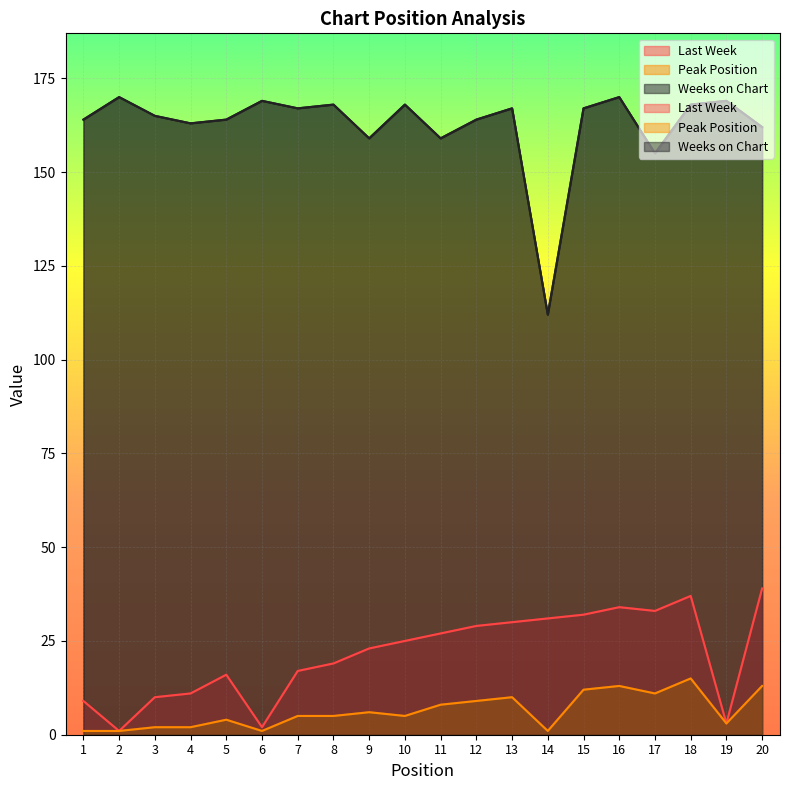

Reading left to right, extract all data points from this chart.

Last Week: 1=9	2=1	3=10	4=11	5=16	6=2	7=17	8=19	9=23	10=25	11=27	12=29	13=30	14=31	15=32	16=34	17=33	18=37	19=3	20=39
Peak Position: 1=1	2=1	3=2	4=2	5=4	6=1	7=5	8=5	9=6	10=5	11=8	12=9	13=10	14=1	15=12	16=13	17=11	18=15	19=3	20=13
Weeks on Chart: 1=164	2=170	3=165	4=163	5=164	6=169	7=167	8=168	9=159	10=168	11=159	12=164	13=167	14=112	15=167	16=170	17=155	18=168	19=169	20=162